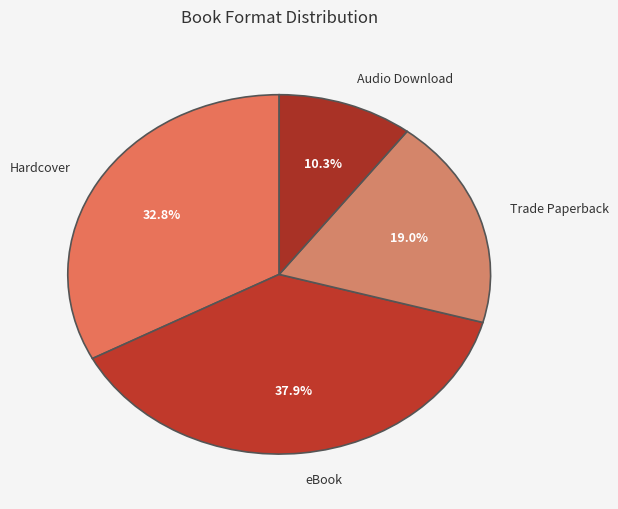

What is the smallest slice in the pie chart?

Audio Download